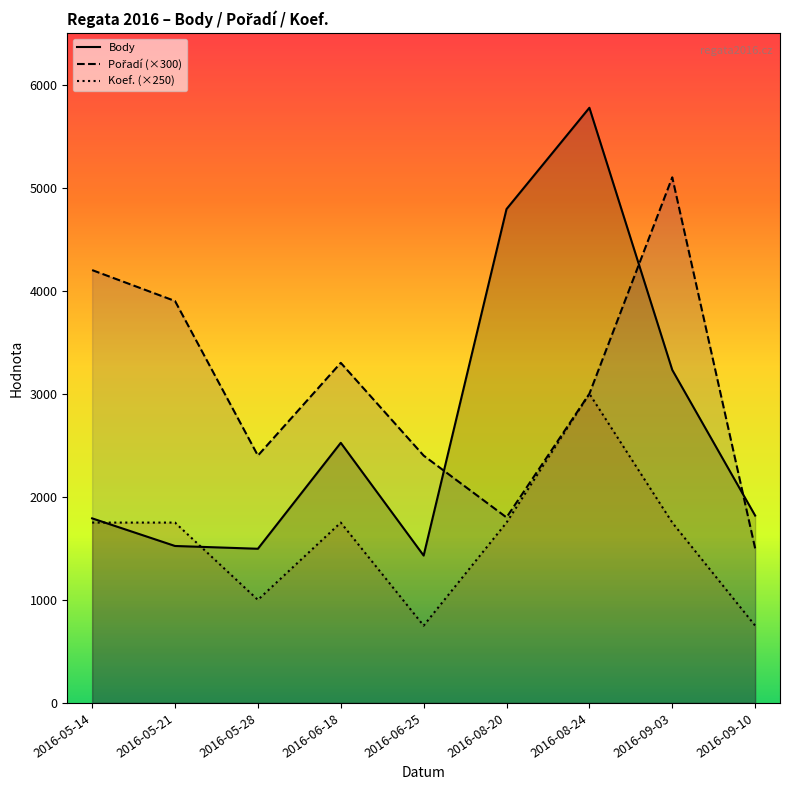

List the labels in order of Pořadí (×300) value, largest first.

2016-09-03, 2016-05-14, 2016-05-21, 2016-06-18, 2016-08-24, 2016-05-28, 2016-06-25, 2016-08-20, 2016-09-10